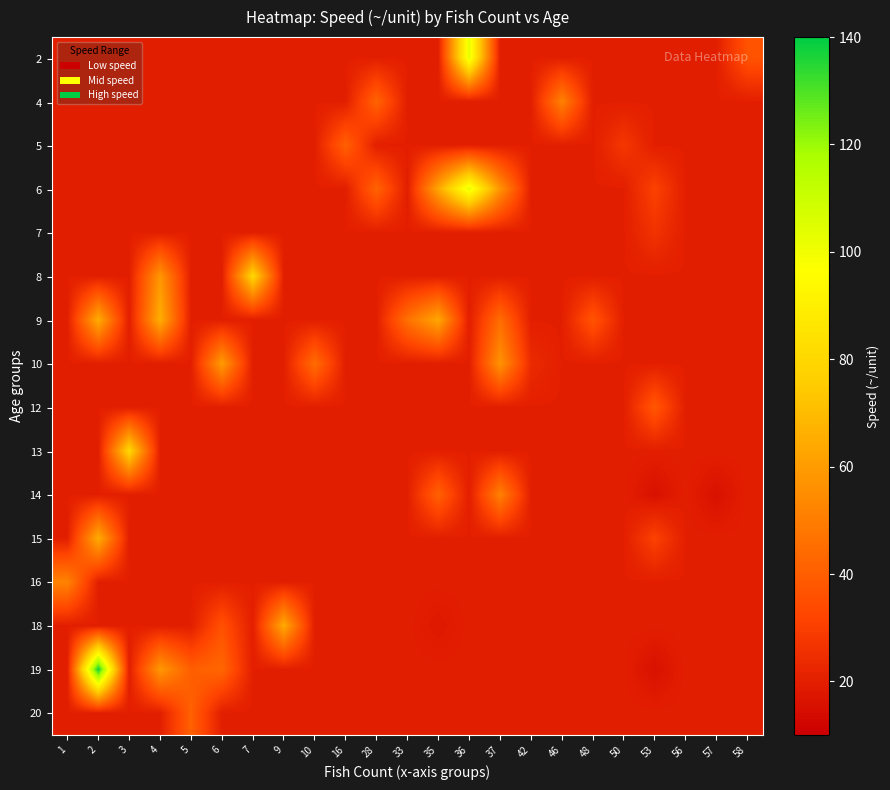

Rank the series at 53 from highest to lowest value.

12, 6, 15, 7, 2, 4, 5, 8, 9, 10, 13, 16, 18, 20, 14, 19